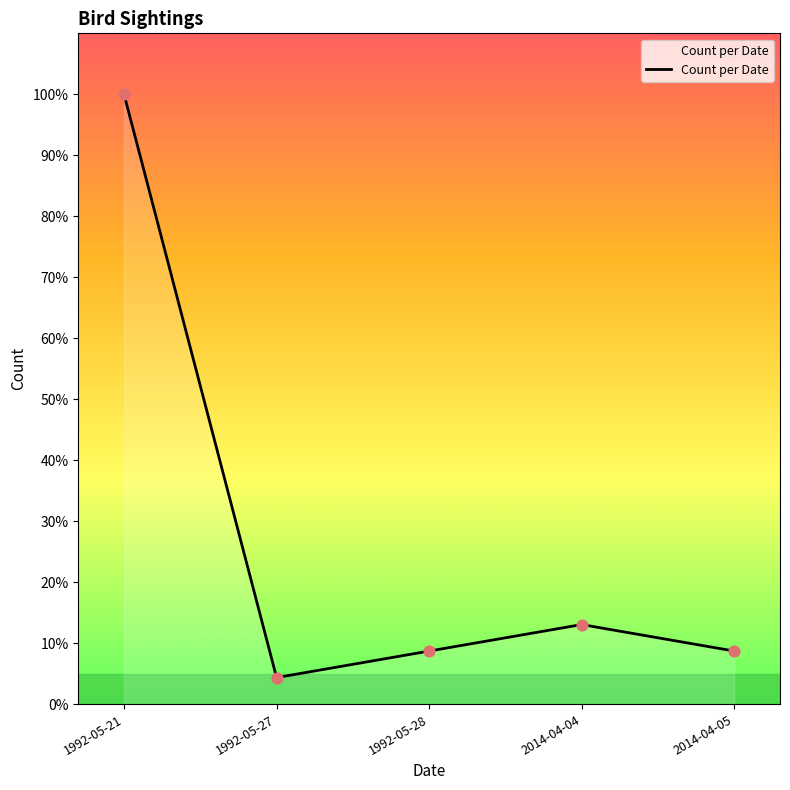

What is the ratio of the value at 1992-05-28 to the value at 1992-05-21?

0.1